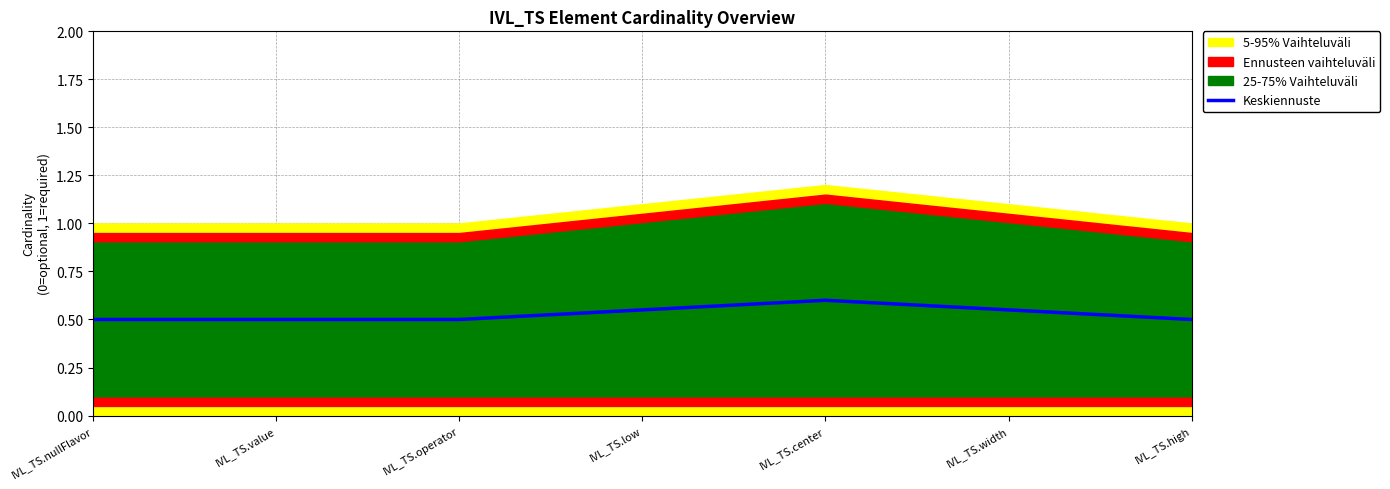

Rank the categories by value from lowest to highest.

IVL_TS.nullFlavor, IVL_TS.value, IVL_TS.operator, IVL_TS.high, IVL_TS.low, IVL_TS.width, IVL_TS.center